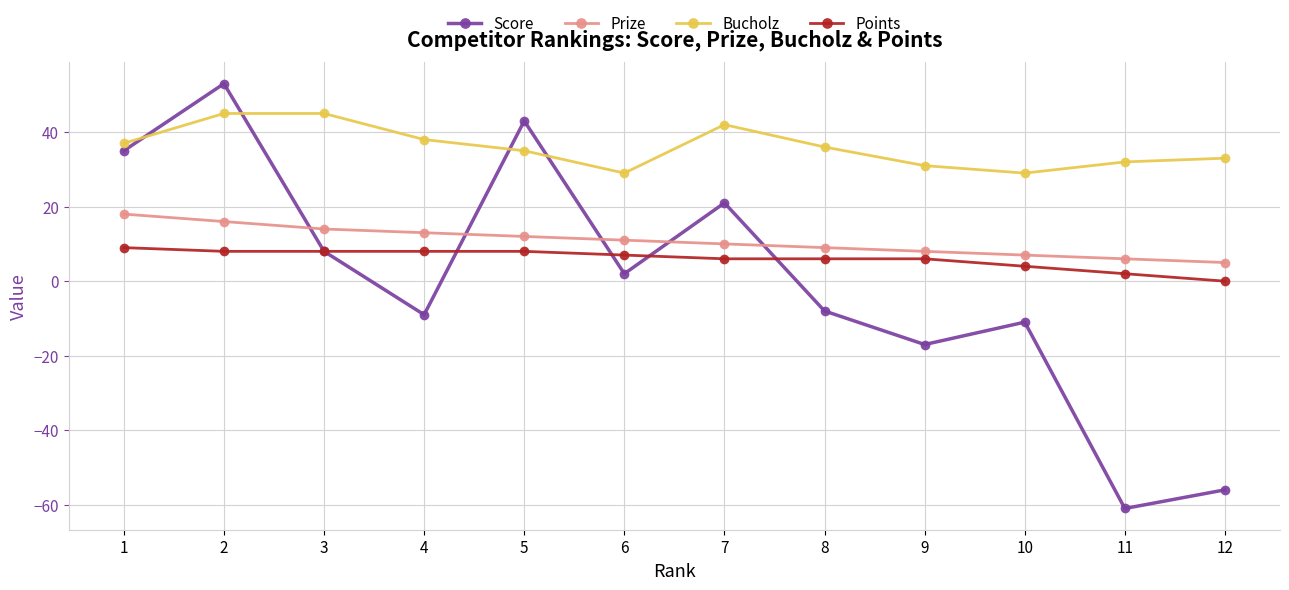

What is the lowest value of the Score series?

-61